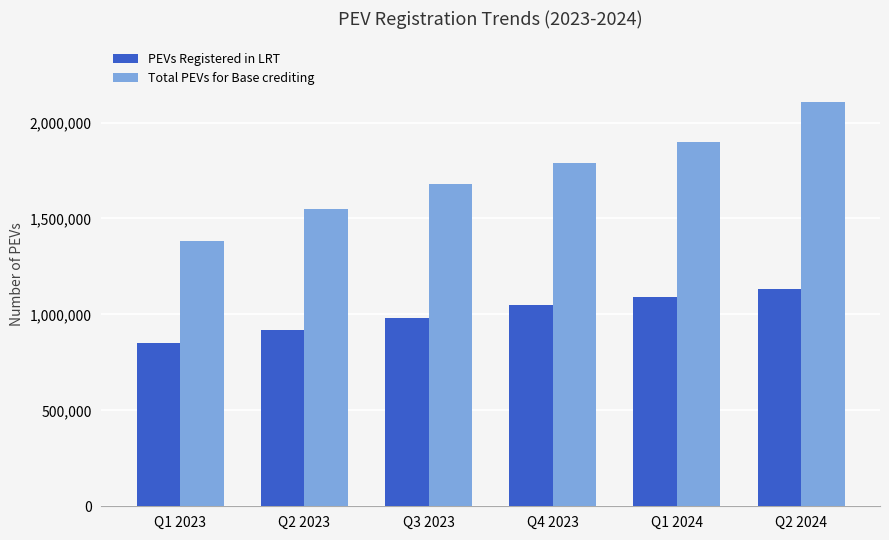

How many distinct data groups are displayed?

2